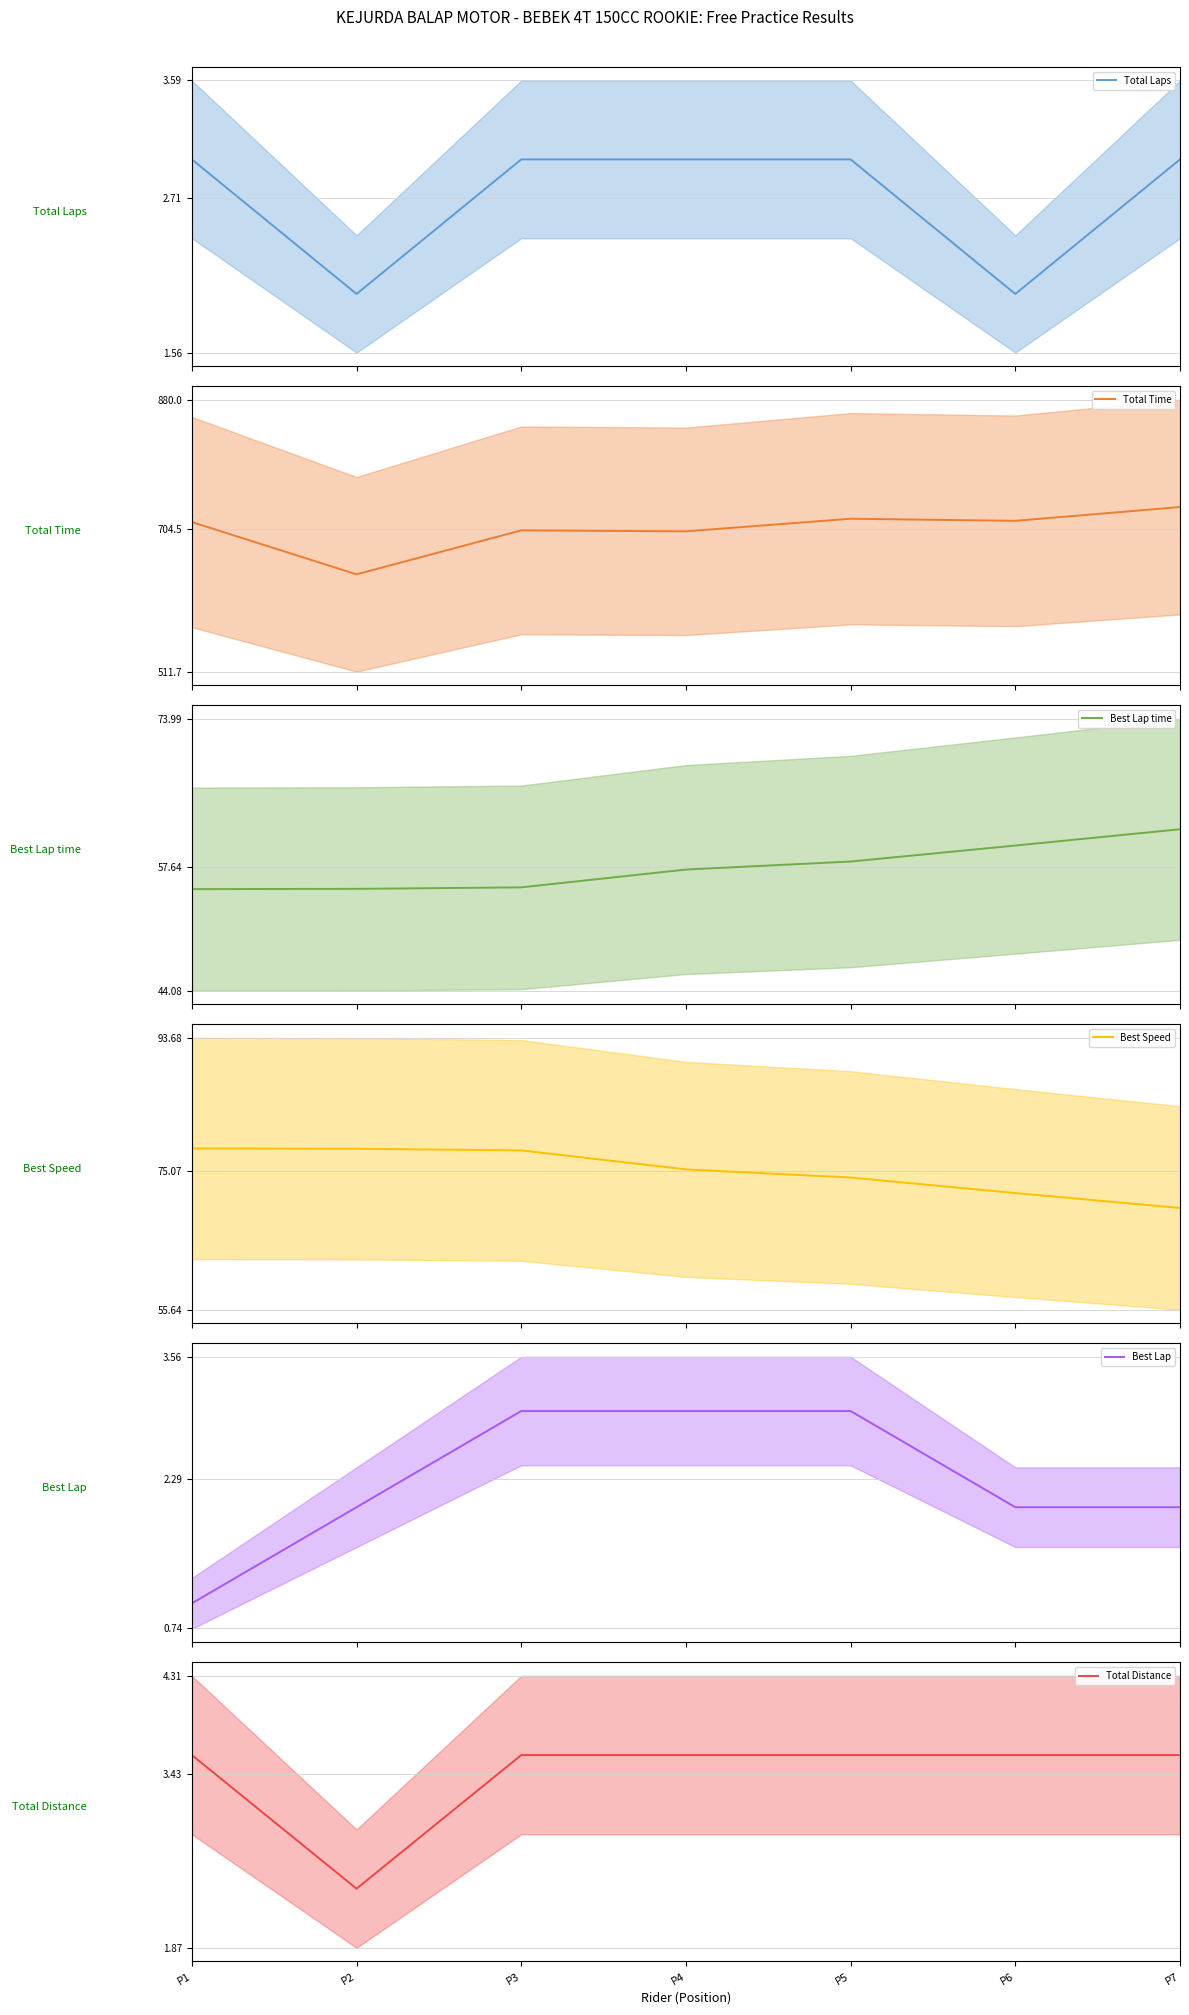

What is the value of the Best Speed point at the 3rd from the left?

77.9